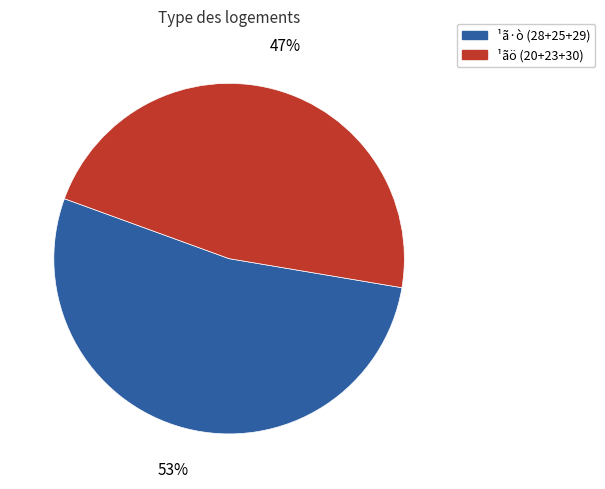

Rank the categories by value from highest to lowest.

¹ã·ò (28+25+29), ¹ãö (20+23+30)